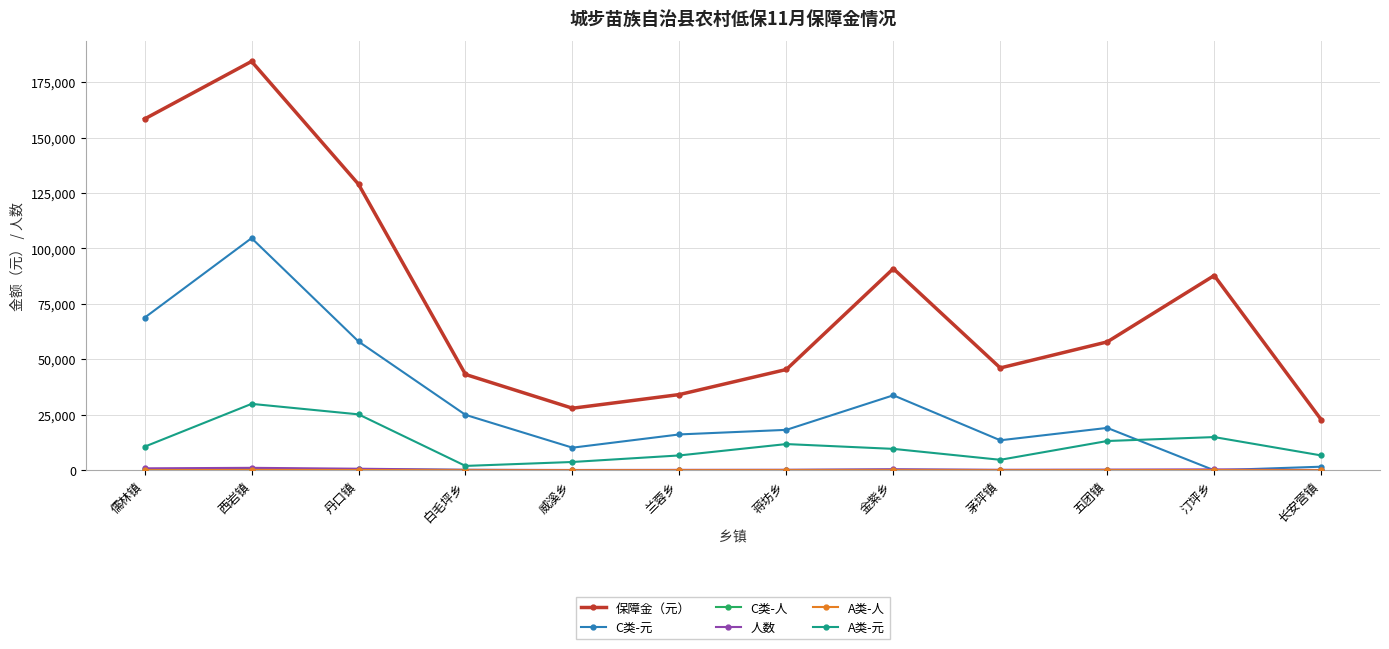

Where do A类-元 and C类-元 first cross each other?

五团镇 and 汀坪乡